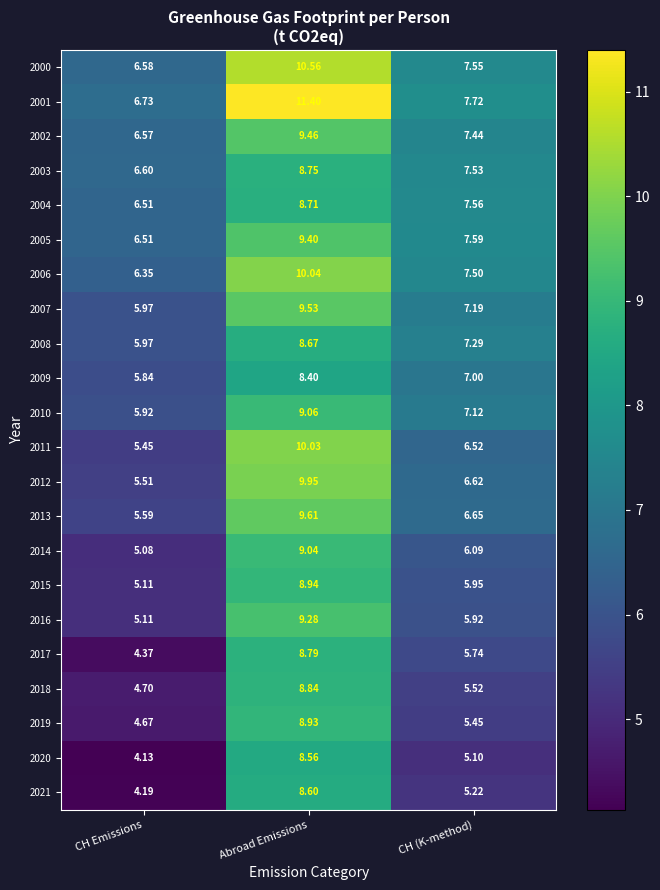

What is the difference between the highest and lowest values at Abroad Emissions?

3.0